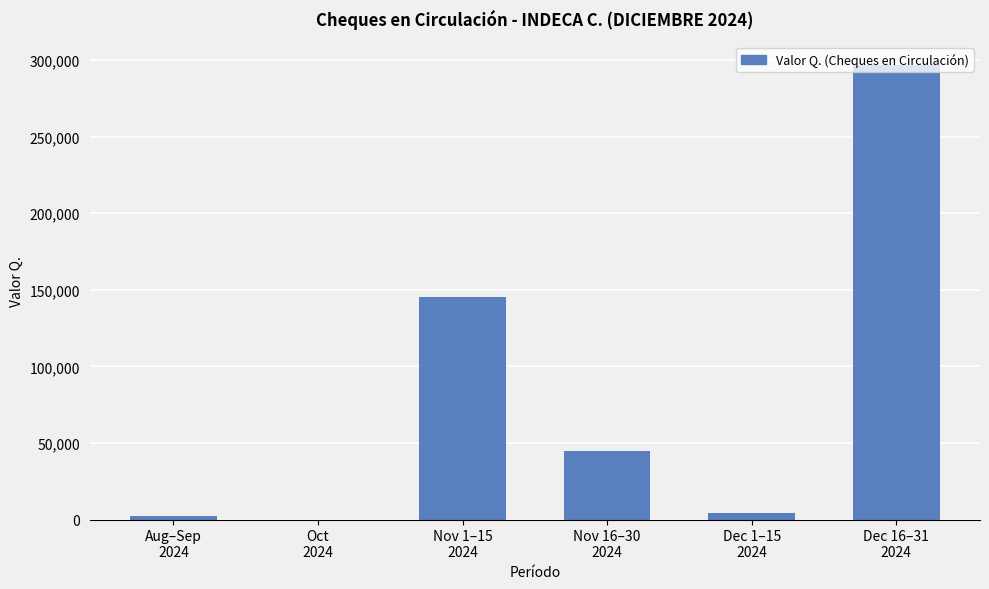

Which has a higher value, Aug–Sep
2024 or Nov 16–30
2024?

Nov 16–30
2024